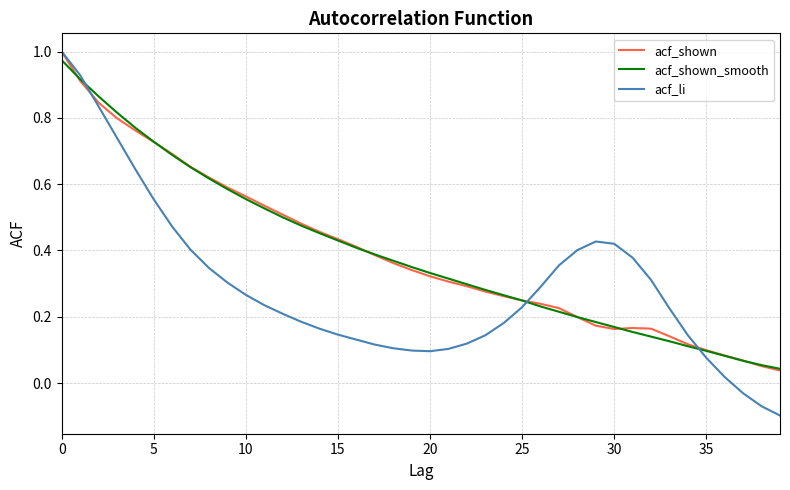

Which series has the largest range (max minus min)?

acf_li